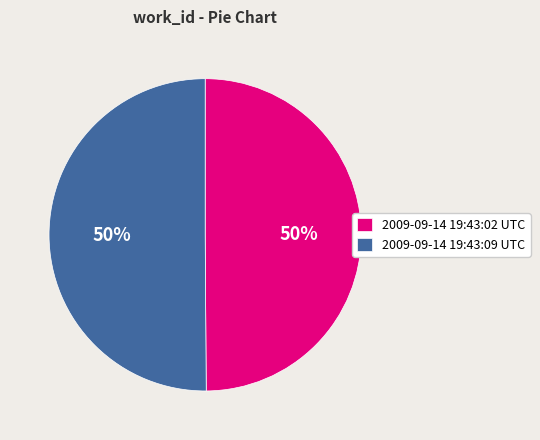

What is the ratio of the value at 2009-09-14 19:43:09 UTC to the value at 2009-09-14 19:43:02 UTC?

1.0